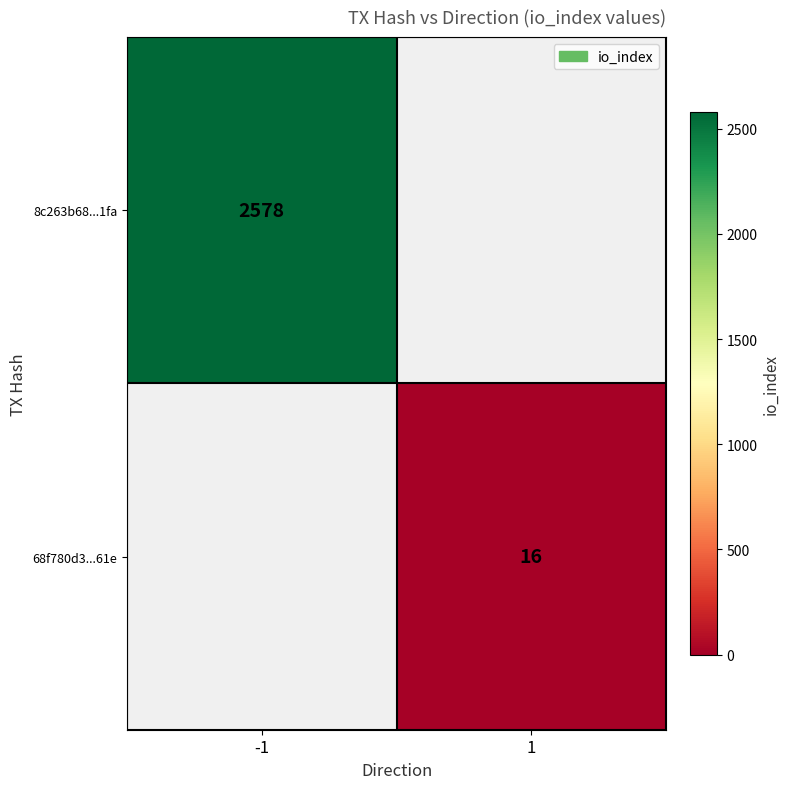

True or false: 8c263b68...1fa has a value of 2578 at -1.

True